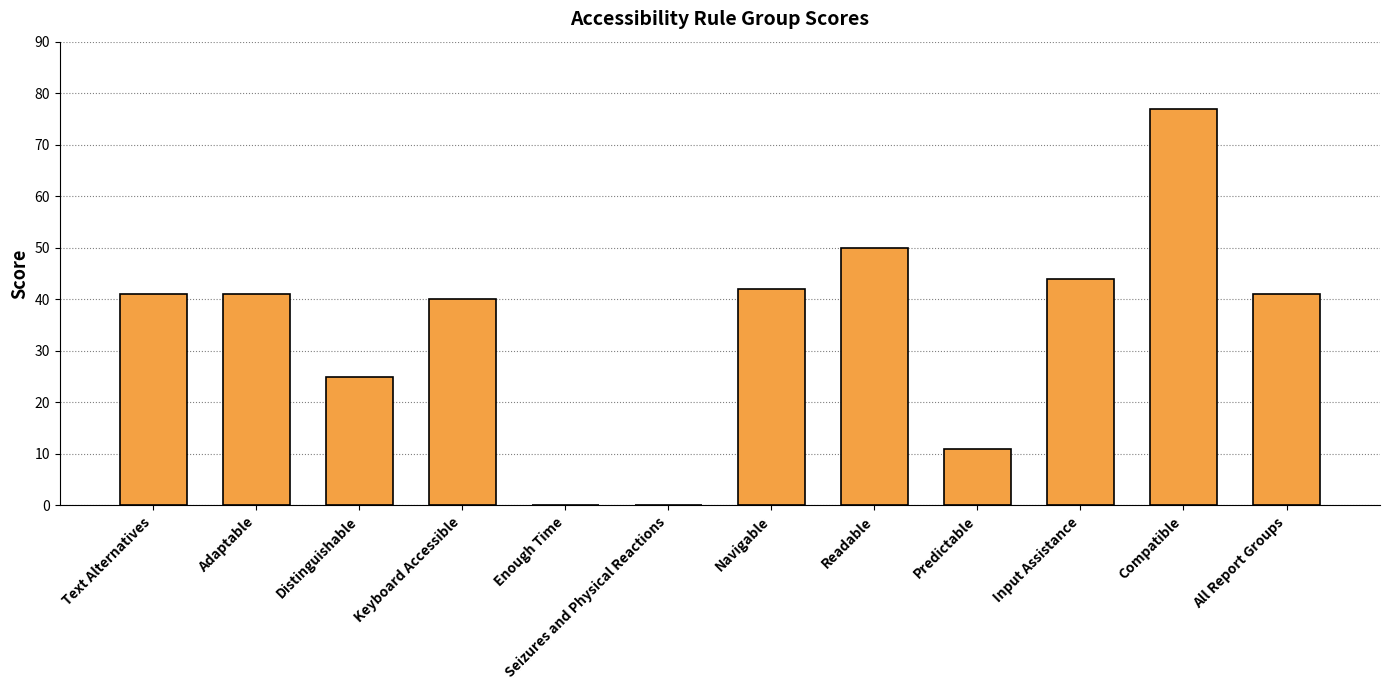

Is it true that the value at Readable is 50?

True